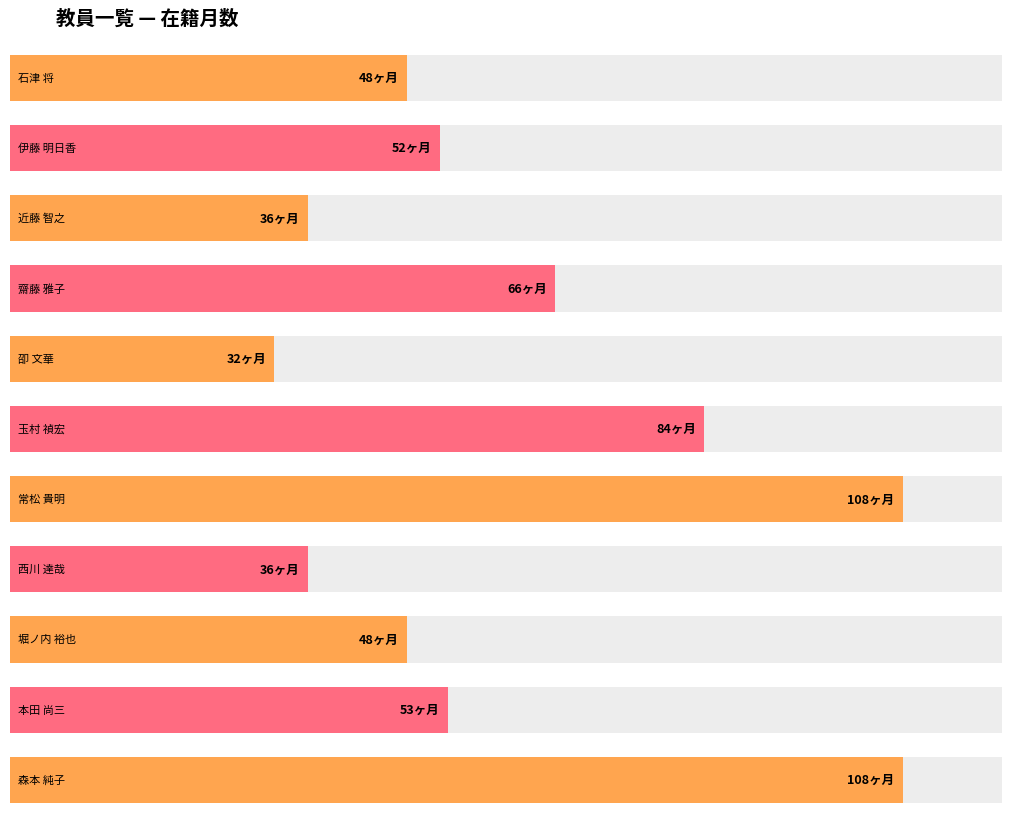

What position from the right is 堀ノ内 裕也?

3